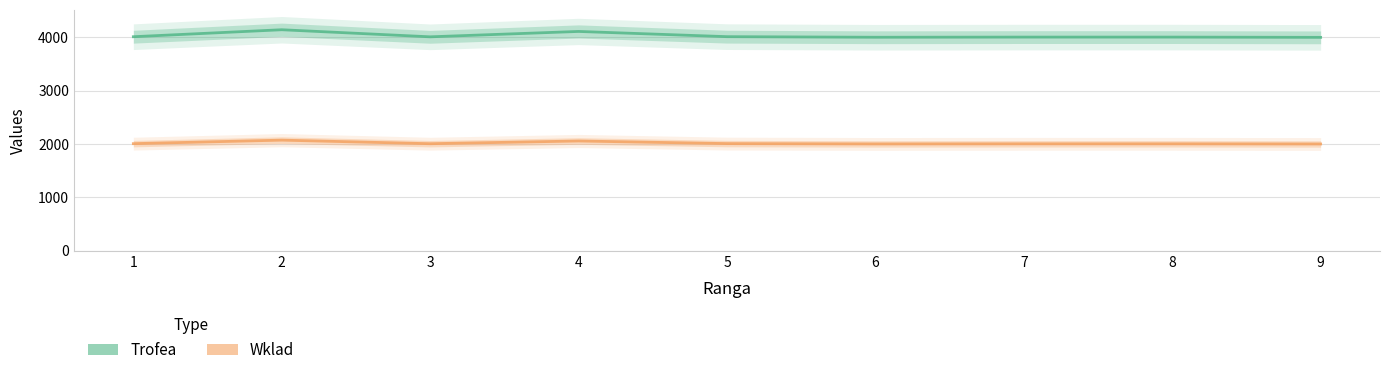

True or false: Wklad has more than 0 interior local peaks.

True